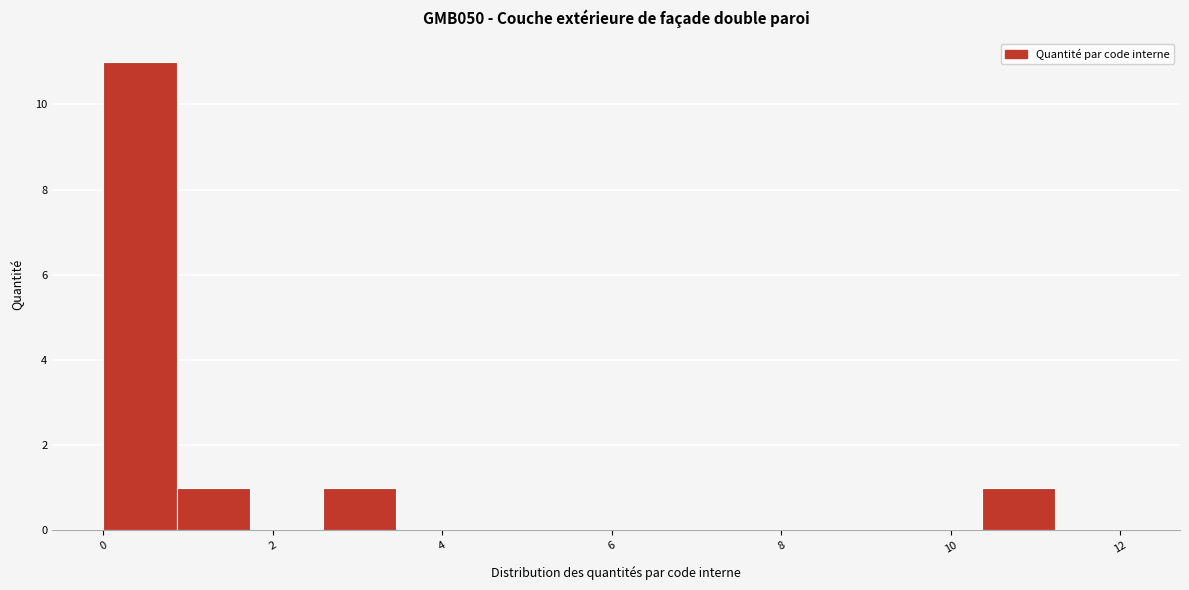

What is the height of the bar covering 10.4 to 11.2 on the x-axis? Neither the bar edges nor the heights are printed on the chart, so give them approximately, as read against the axes.

1